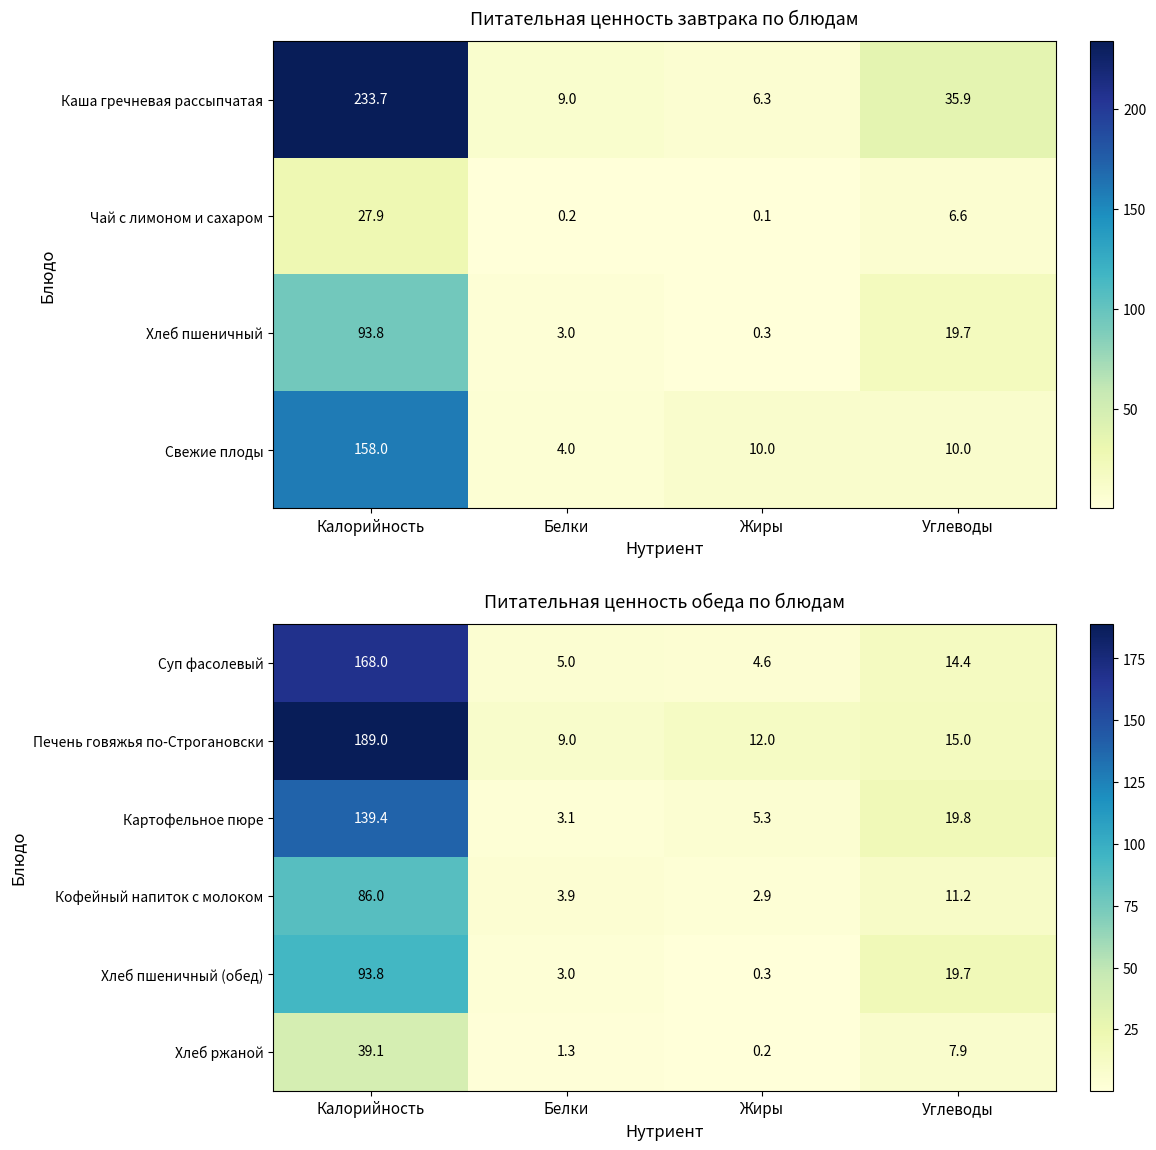

Where does the Картофельное пюре series first go above 19?

Калорийность